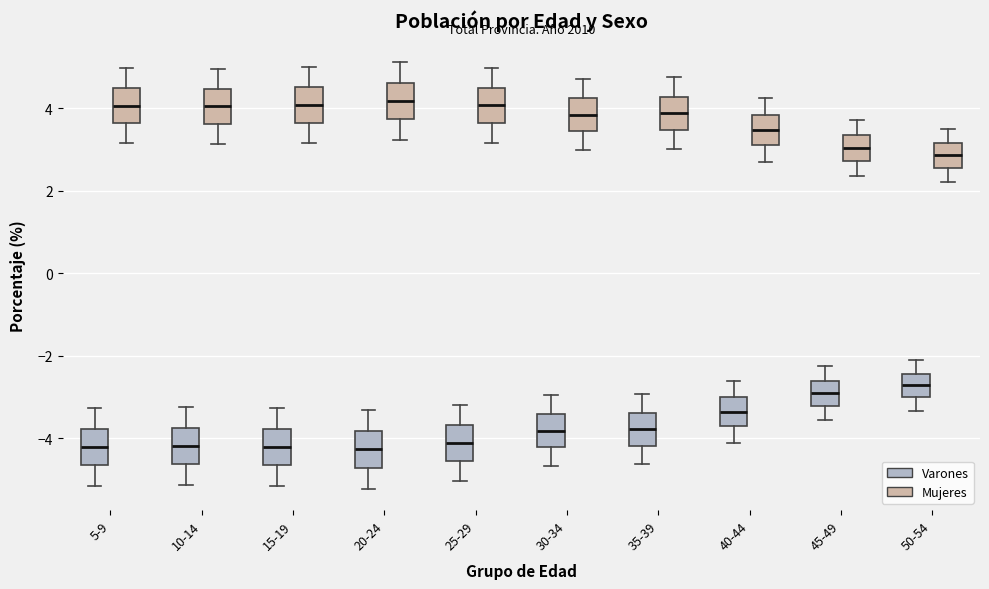

Reading left to right, read every box against the y-axis: the position of its median line, the range the box covers, and the ends of its whiskers. The values are not printed on the chart, so give them approximately, as read against the axis.

5-9 (Varones): median -4.2, box -4.6 to -3.8, whiskers -5.2 to -3.2
5-9 (Mujeres): median 4.0, box 3.6 to 4.4, whiskers 3.2 to 5.0
10-14 (Varones): median -4.2, box -4.6 to -3.8, whiskers -5.2 to -3.2
10-14 (Mujeres): median 4.0, box 3.6 to 4.4, whiskers 3.2 to 5.0
15-19 (Varones): median -4.2, box -4.6 to -3.8, whiskers -5.2 to -3.2
15-19 (Mujeres): median 4.0, box 3.6 to 4.6, whiskers 3.2 to 5.0
20-24 (Varones): median -4.2, box -4.8 to -3.8, whiskers -5.2 to -3.4
20-24 (Mujeres): median 4.2, box 3.8 to 4.6, whiskers 3.2 to 5.2
25-29 (Varones): median -4.2, box -4.6 to -3.6, whiskers -5.0 to -3.2
25-29 (Mujeres): median 4.0, box 3.6 to 4.4, whiskers 3.2 to 5.0
30-34 (Varones): median -3.8, box -4.2 to -3.4, whiskers -4.6 to -3.0
30-34 (Mujeres): median 3.8, box 3.4 to 4.2, whiskers 3.0 to 4.8
35-39 (Varones): median -3.8, box -4.2 to -3.4, whiskers -4.6 to -3.0
35-39 (Mujeres): median 3.8, box 3.4 to 4.2, whiskers 3.0 to 4.8
40-44 (Varones): median -3.4, box -3.8 to -3.0, whiskers -4.2 to -2.6
40-44 (Mujeres): median 3.4, box 3.2 to 3.8, whiskers 2.6 to 4.2
45-49 (Varones): median -3.0, box -3.2 to -2.6, whiskers -3.6 to -2.2
45-49 (Mujeres): median 3.0, box 2.8 to 3.4, whiskers 2.4 to 3.8
50-54 (Varones): median -2.8, box -3.0 to -2.4, whiskers -3.4 to -2.2
50-54 (Mujeres): median 2.8, box 2.6 to 3.2, whiskers 2.2 to 3.6